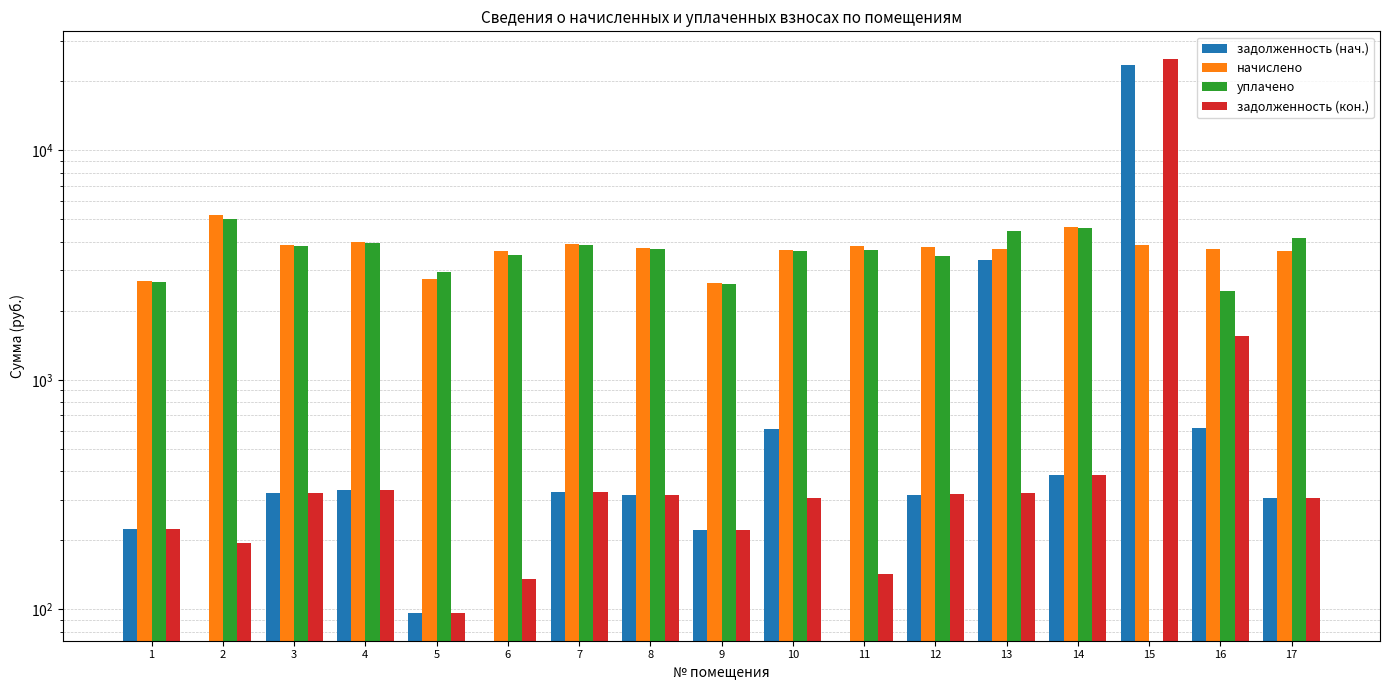

At which label is начислено closest to 3925?

7